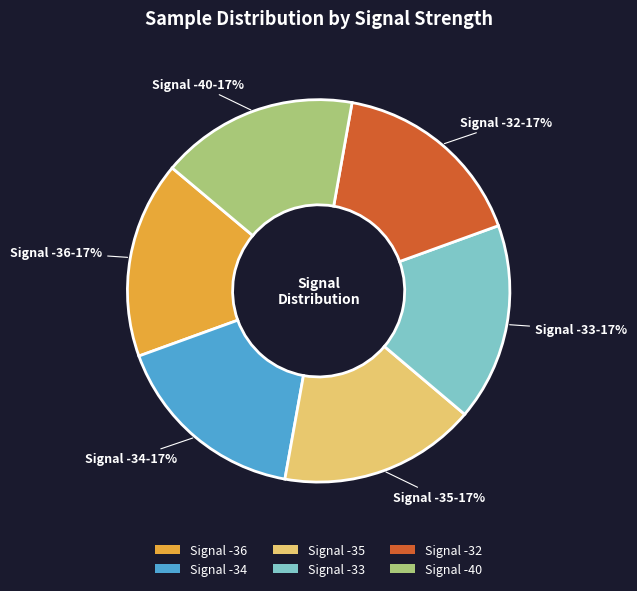

Approximately how many times larger is the value at Signal -35 compared to Signal -33?

1.0